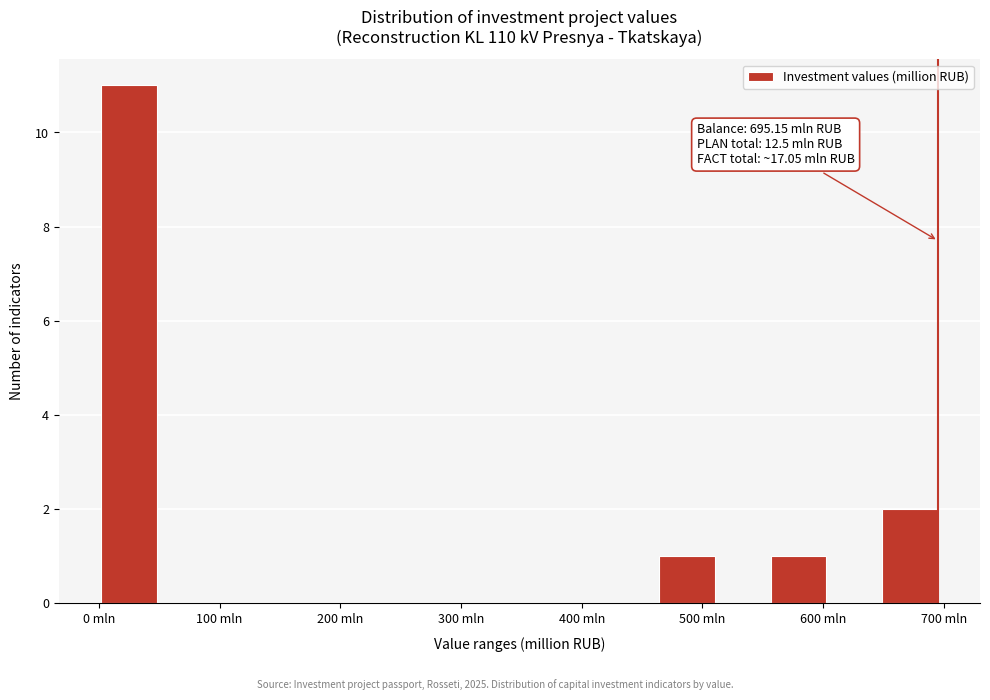

Over which range of the x-axis is the bar tallest?

0 to 50